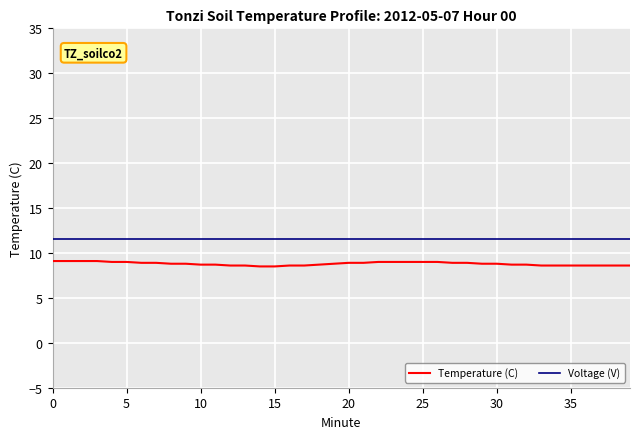

Which series has the largest total across all categories?

Voltage (V)